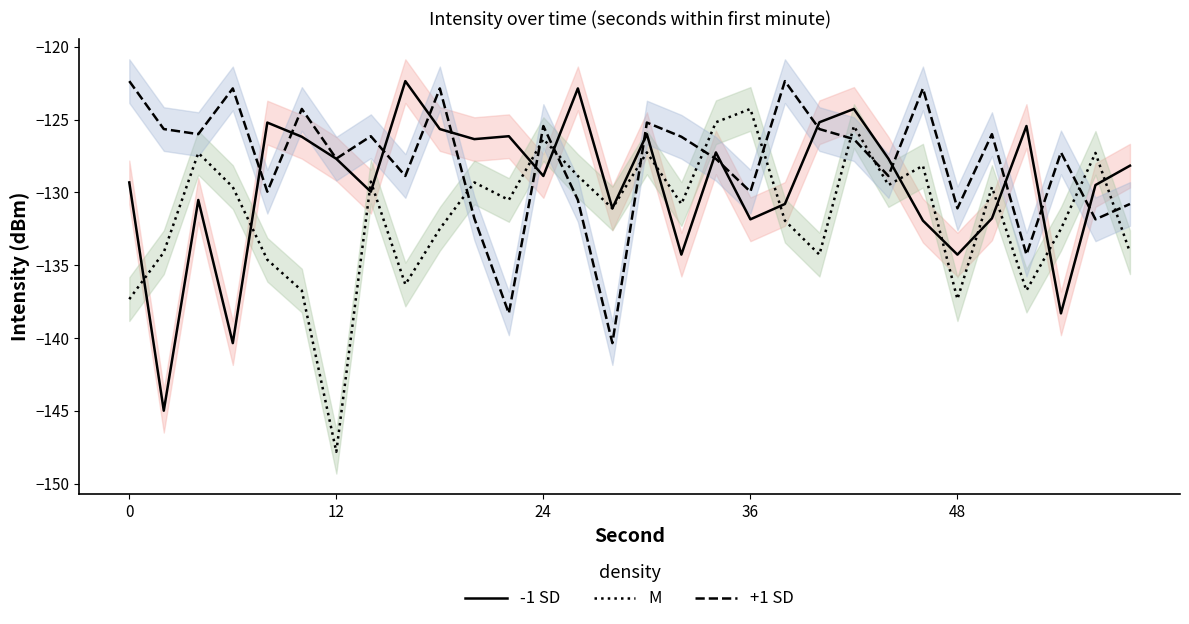

What is the maximum value shown in the chart?

-122.4